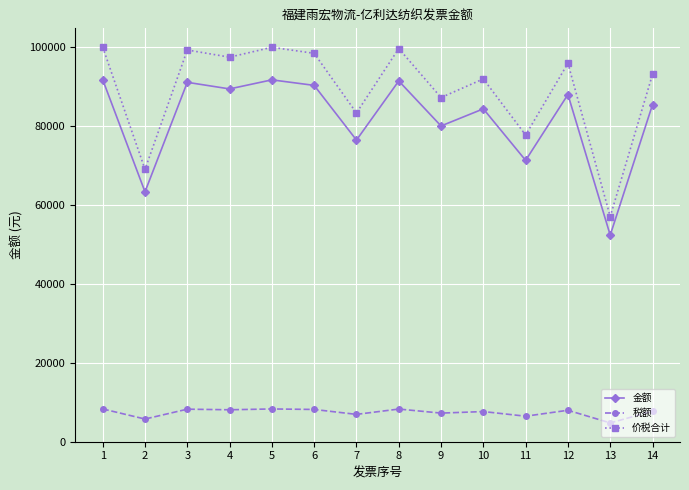

True or false: 税额 and 金额 intersect in this chart.

False